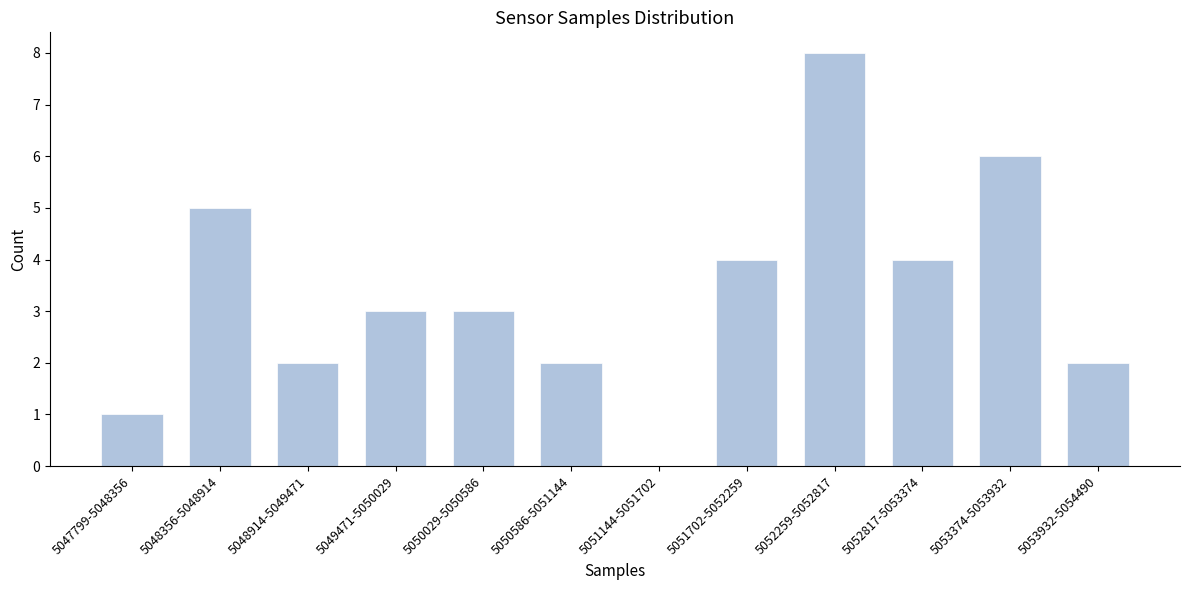

Reading right to left, transcribe all the data shown in this chart.

5053932-5054490=2	5053374-5053932=6	5052817-5053374=4	5052259-5052817=8	5051702-5052259=4	5051144-5051702=0	5050586-5051144=2	5050029-5050586=3	5049471-5050029=3	5048914-5049471=2	5048356-5048914=5	5047799-5048356=1